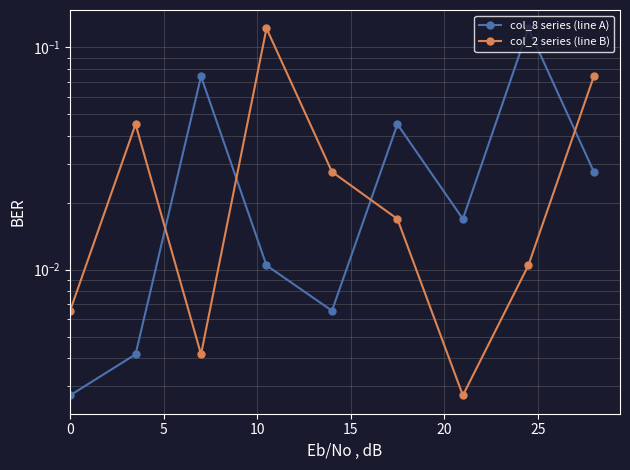

What position from the left is 5?

2